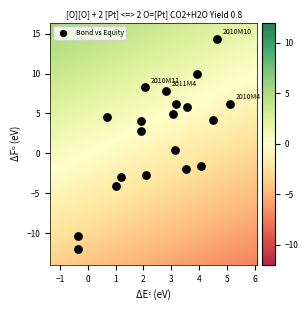

What is the range of X values (max minus min)?

5.5